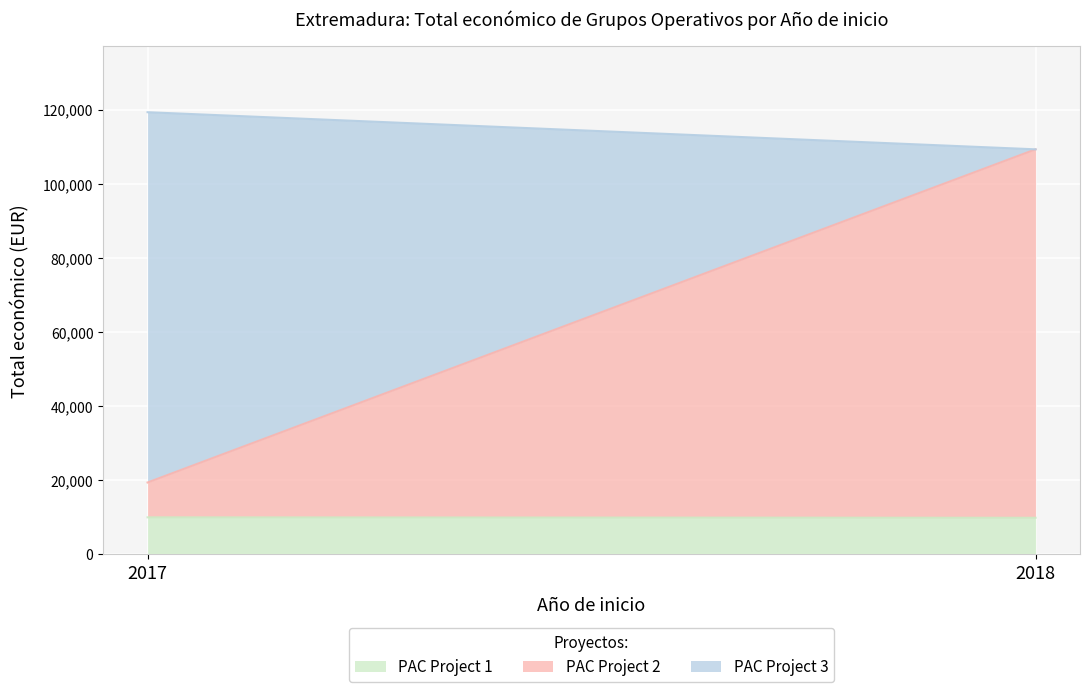

What is the total value across all series at 2017?

119318